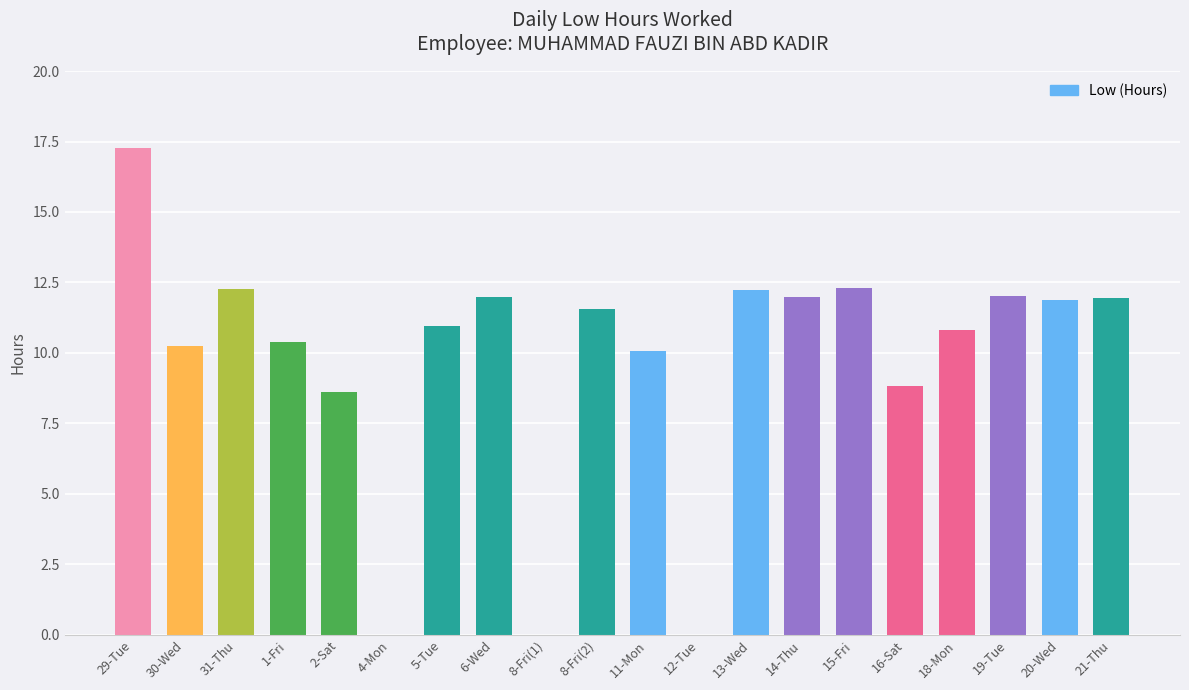

What is the sum of all values?

195.3